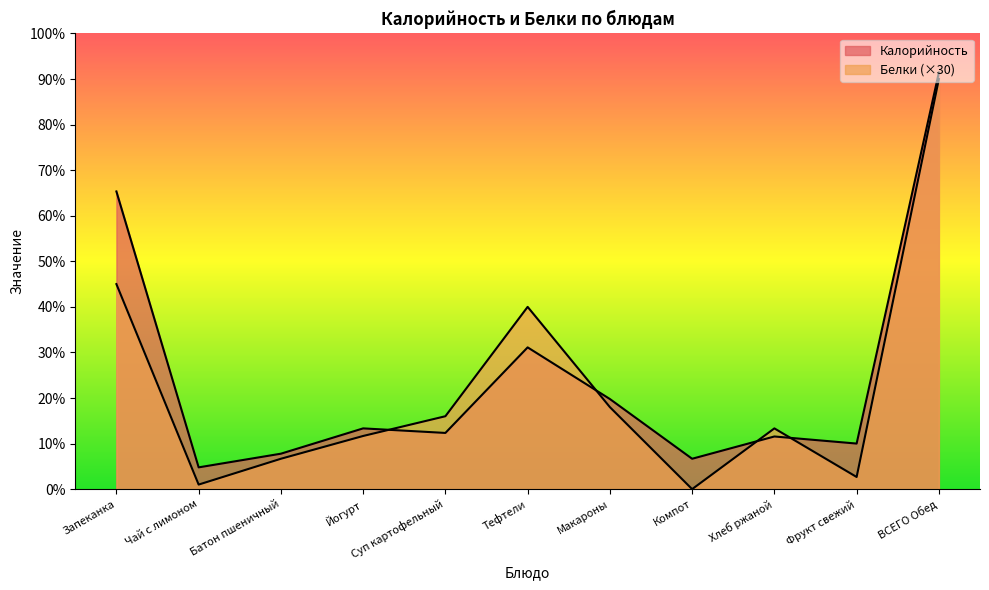

Reading right to left, transcribe all the data shown in this chart.

Калорийность: ВСЕГО Обед=823	Фрукт свежий=90	Хлеб ржаной=104	Компот=60	Макароны=178	Тефтели=280	Суп картофельный=111	Йогурт=120	Батон пшеничный=70	Чай с лимоном=43	Запеканка=588
Белки: ВСЕГО Обед=810	Фрукт свежий=24	Хлеб ржаной=120	Компот=0	Макароны=162	Тефтели=360	Суп картофельный=144	Йогурт=105	Батон пшеничный=60	Чай с лимоном=9	Запеканка=405